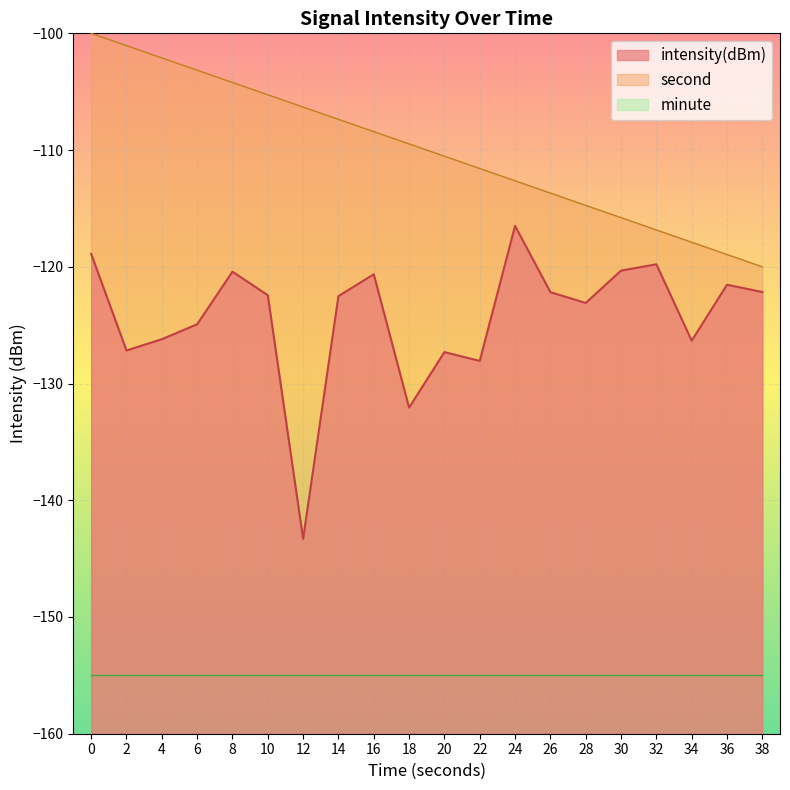

True or false: second and intensity(dBm) cross at least once.

False